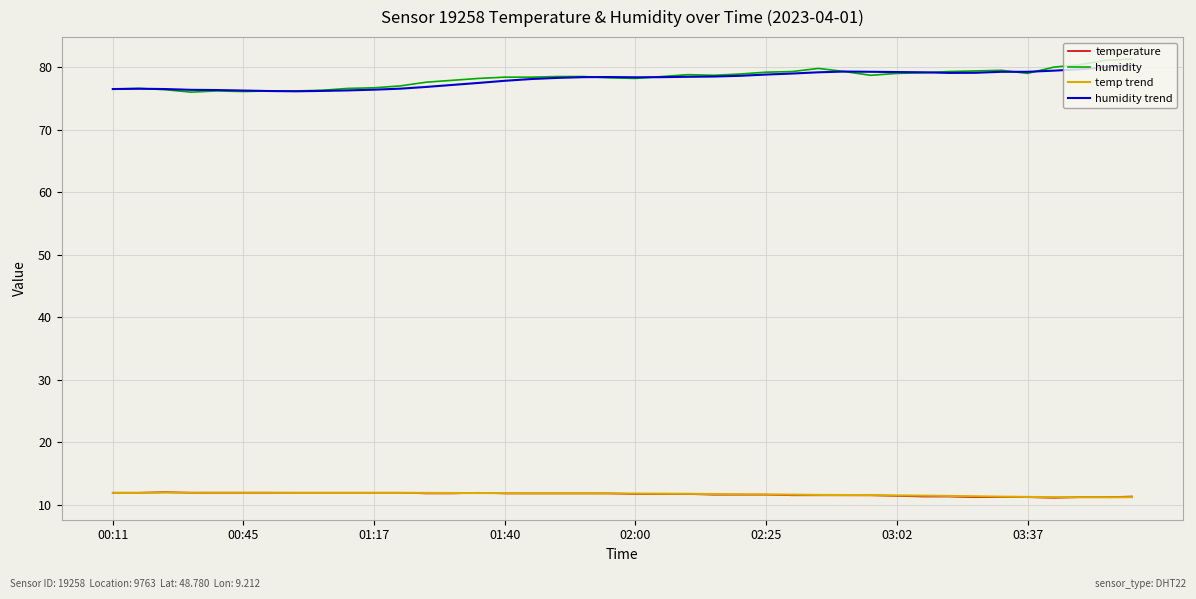

What is the minimum value shown in the chart?

11.1